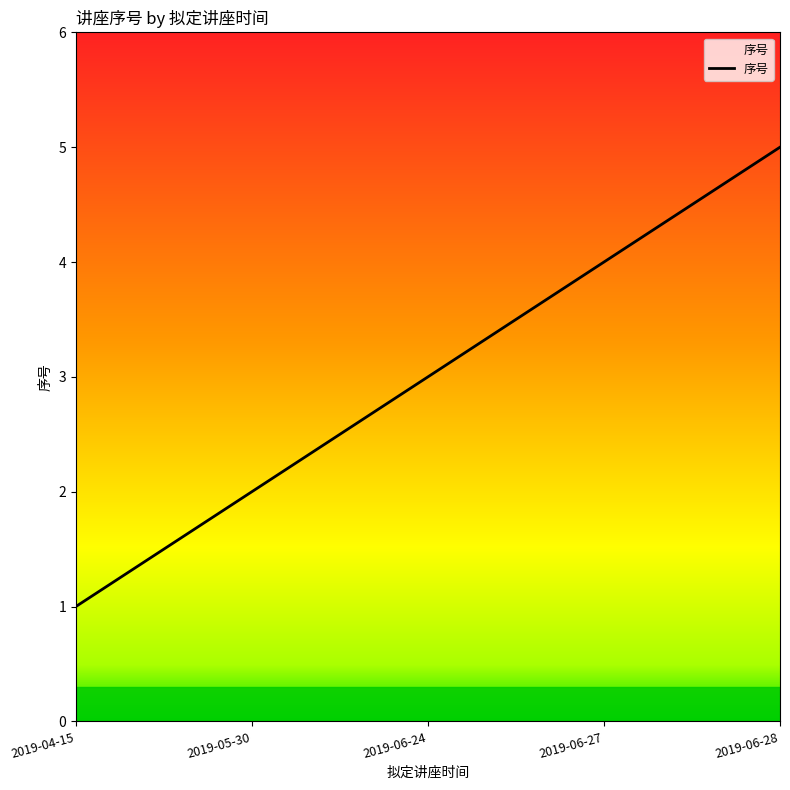

Rank the categories by value from lowest to highest.

2019-04-15, 2019-05-30, 2019-06-24, 2019-06-27, 2019-06-28